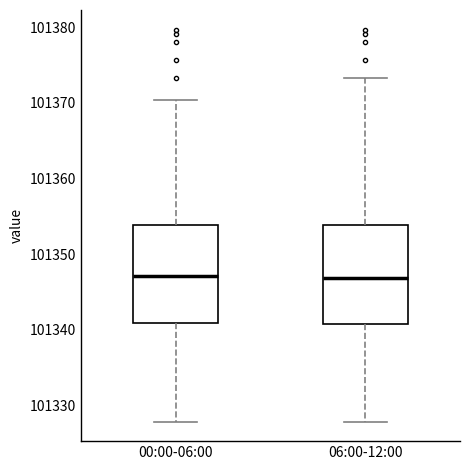

Reading left to right, transcribe this box plot: for each box, give where its median line is, the range the box spans, and where its two whiskers end, as read against the y-axis. The values are not printed on the chart, so give them approximately, as read against the axis.

00:00-06:00: median 101347, box 101341 to 101354, whiskers 101328 to 101370
06:00-12:00: median 101347, box 101341 to 101354, whiskers 101328 to 101373